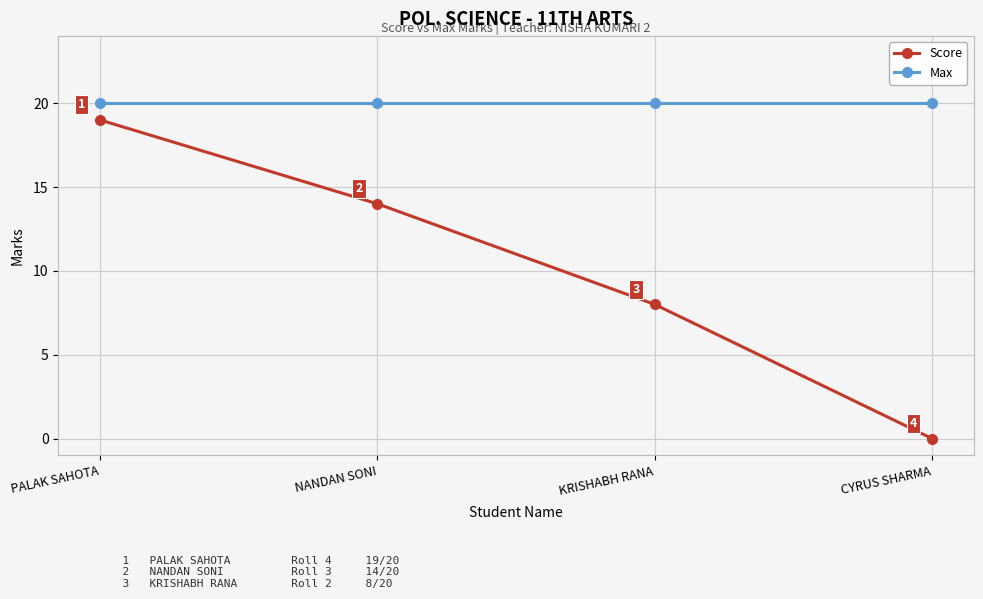

How many values in the Score series are below 14?

2